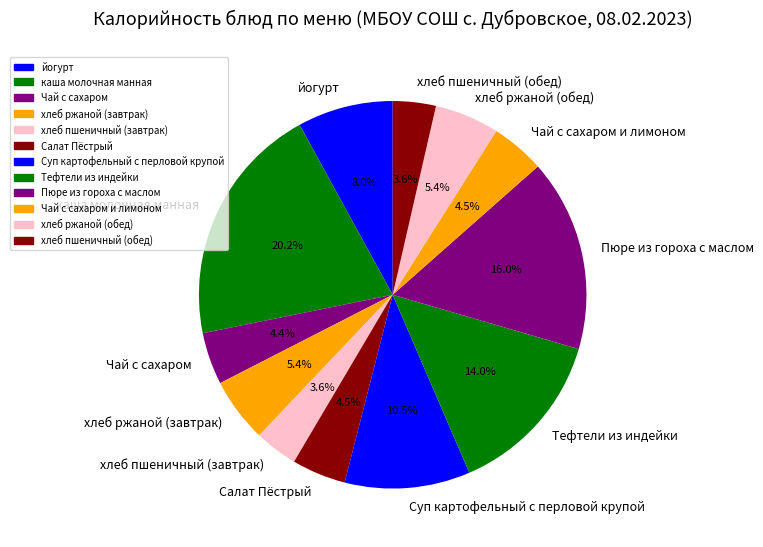

What is the largest slice in the pie chart?

каша молочная манная